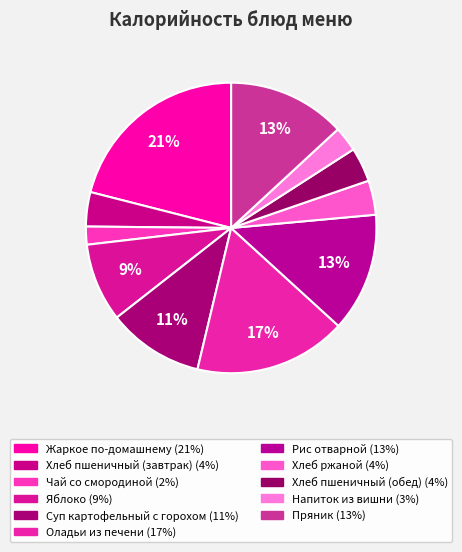

To the nearest percent, what portion does Оладьи из печени represent?

17%